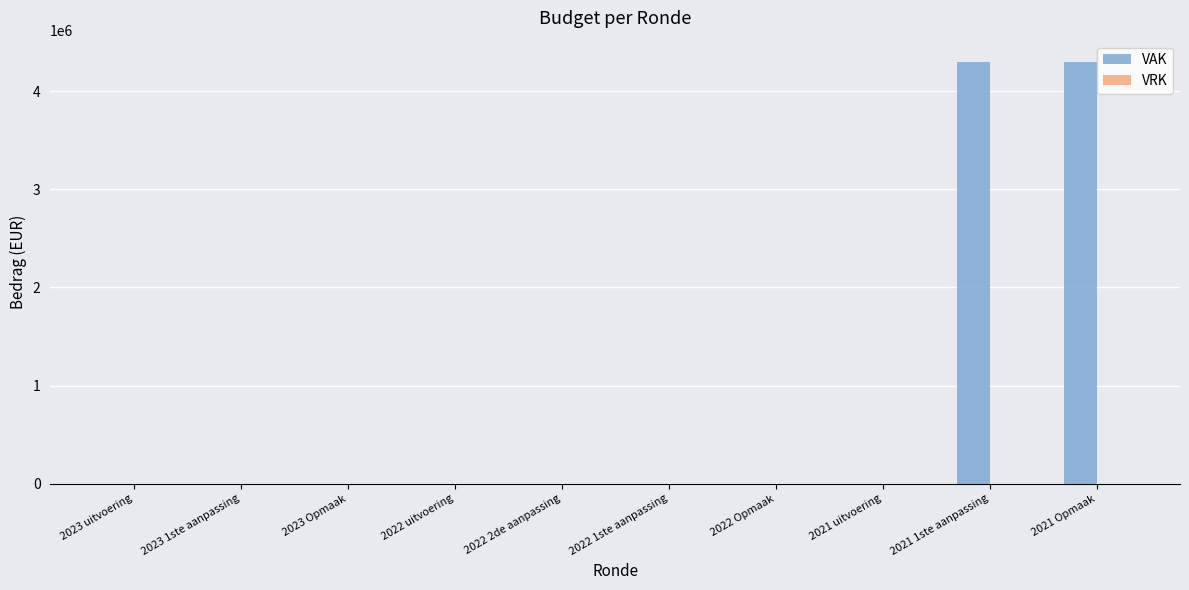

Is it true that the value at 2023 uitvoering is 0?

True